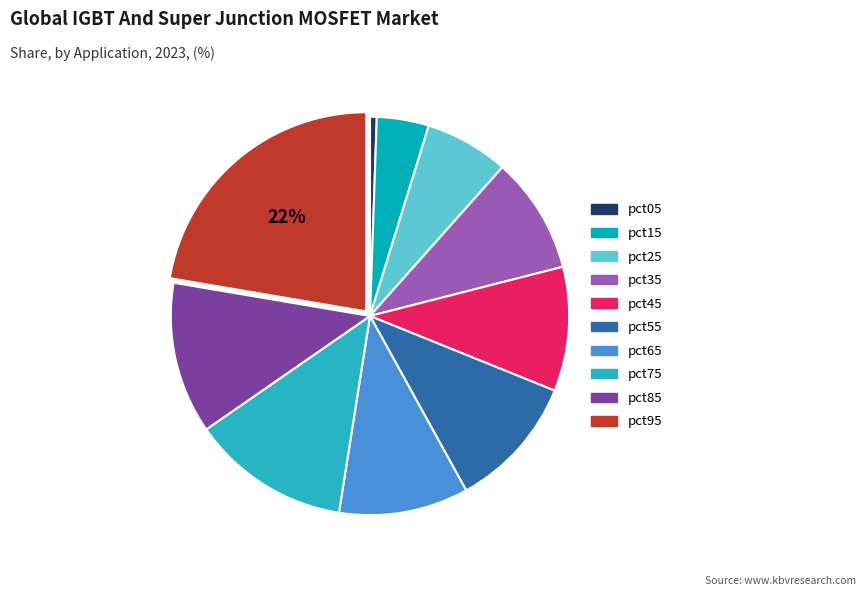

Does pct15 represent more than half of the total?

No